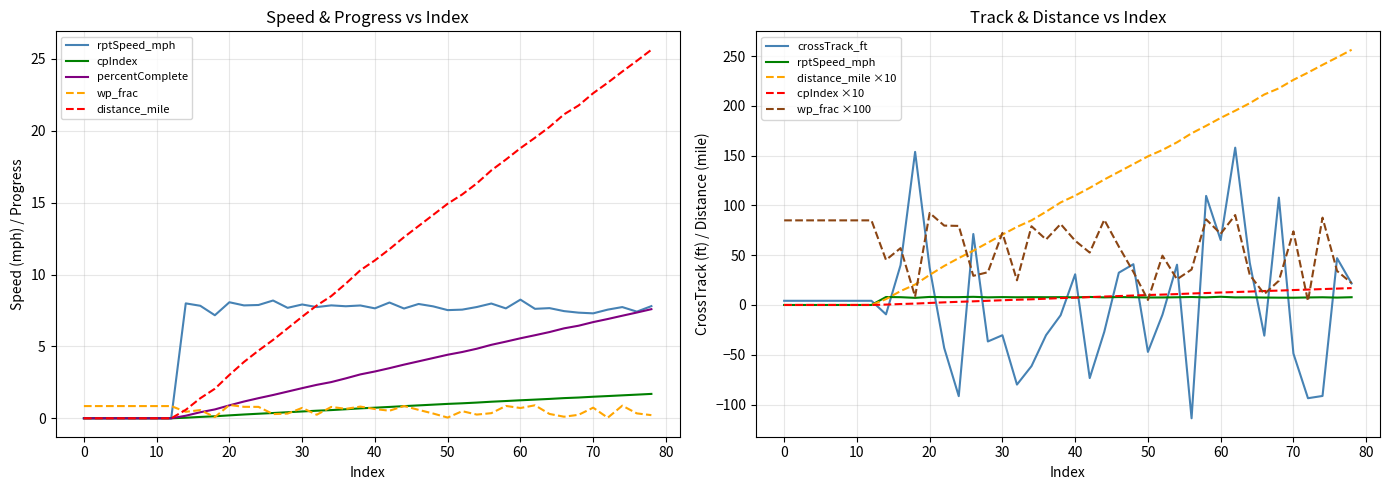

Reading left to right, transcribe all the data shown in this chart.

rptSpeed_mph: 0=0.0	2=0.0	4=0.0	6=0.0	8=0.0	10=0.0	12=0.0	14=8.0	16=7.8	18=7.2	20=8.1	22=7.9	24=7.9	26=8.2	28=7.7	30=7.9	32=7.7	34=7.9	36=7.8	38=7.8	40=7.6	42=8.1	44=7.6	46=8.0	48=7.8	50=7.5	52=7.6	54=7.7	56=8.0	58=7.6	60=8.3	62=7.6	64=7.7	66=7.5	68=7.3	70=7.3	72=7.6	74=7.7	76=7.4	78=7.8
percentComplete: 0=0.0	2=0.0	4=0.0	6=0.0	8=0.0	10=0.0	12=0.0	14=0.2	16=0.4	18=0.6	20=0.9	22=1.2	24=1.4	26=1.6	28=1.9	30=2.1	32=2.3	34=2.5	36=2.8	38=3.1	40=3.3	42=3.5	44=3.7	46=4.0	48=4.2	50=4.4	52=4.6	54=4.8	56=5.1	58=5.3	60=5.6	62=5.8	64=6.0	66=6.3	68=6.4	70=6.7	72=6.9	74=7.1	76=7.4	78=7.6
wp_frac: 0=0.8	2=0.8	4=0.8	6=0.8	8=0.8	10=0.8	12=0.8	14=0.5	16=0.6	18=0.1	20=0.9	22=0.8	24=0.8	26=0.3	28=0.3	30=0.7	32=0.2	34=0.8	36=0.7	38=0.8	40=0.6	42=0.5	44=0.9	46=0.6	48=0.3	50=0.1	52=0.5	54=0.3	56=0.4	58=0.9	60=0.7	62=0.9	64=0.3	66=0.1	68=0.2	70=0.7	72=0.0	74=0.9	76=0.3	78=0.2
cpIndex: 0=0.0	2=0.0	4=0.0	6=0.0	8=0.0	10=0.0	12=0.0	14=0.0	16=0.1	18=0.1	20=0.2	22=0.3	24=0.3	26=0.4	28=0.4	30=0.5	32=0.5	34=0.6	36=0.6	38=0.7	40=0.7	42=0.8	44=0.8	46=0.9	48=0.9	50=1.0	52=1.0	54=1.1	56=1.2	58=1.2	60=1.3	62=1.3	64=1.3	66=1.4	68=1.4	70=1.5	72=1.5	74=1.6	76=1.6	78=1.7
crossTrack_ft: 0=4.2	2=4.2	4=4.2	6=4.2	8=4.2	10=4.2	12=4.2	14=-9.4	16=40.0	18=153.8	20=37.4	22=-43.2	24=-91.6	26=71.3	28=-36.7	30=-30.4	32=-79.9	34=-61.4	36=-30.3	38=-10.3	40=30.8	42=-73.4	44=-27.0	46=32.4	48=40.9	50=-47.1	52=-9.8	54=40.5	56=-113.8	58=109.6	60=65.2	62=158.0	64=42.3	66=-30.8	68=107.8	70=-48.8	72=-93.6	74=-91.4	76=47.0	78=21.6
distance_mile: 0=0.0	2=0.0	4=0.0	6=0.0	8=0.0	10=0.0	12=0.0	14=0.6	16=1.4	18=2.1	20=3.0	22=3.9	24=4.7	26=5.5	28=6.3	30=7.1	32=7.8	34=8.5	36=9.4	38=10.3	40=11.0	42=11.8	44=12.6	46=13.4	48=14.1	50=14.9	52=15.6	54=16.3	56=17.2	58=18.0	60=18.8	62=19.5	64=20.3	66=21.1	68=21.8	70=22.6	72=23.3	74=24.1	76=24.9	78=25.6